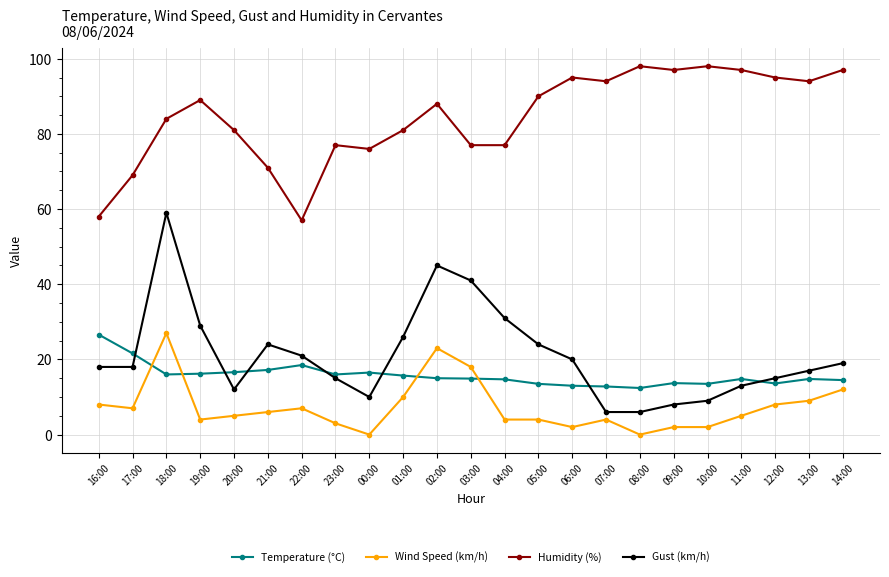

The Temperature (°C) series shows 14.5 at 14:00. True or false?

True